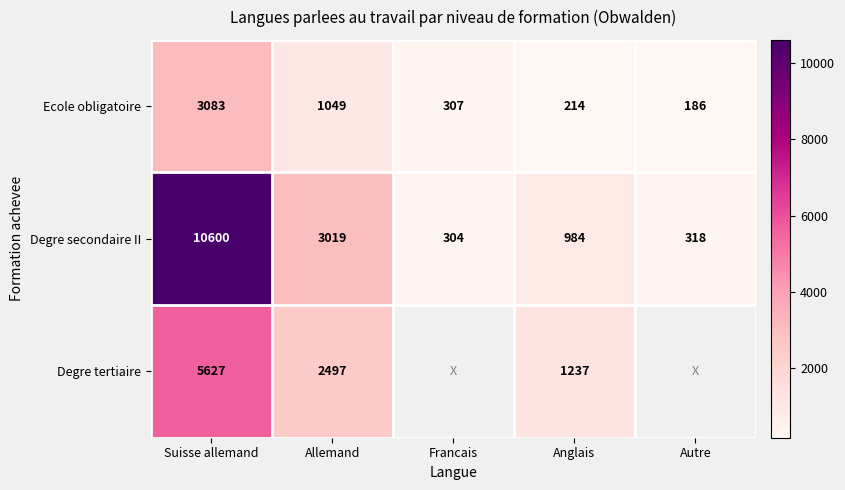

Is the value of Degre tertiaire at Allemand greater than the value of Degre secondaire II at Autre?

Yes